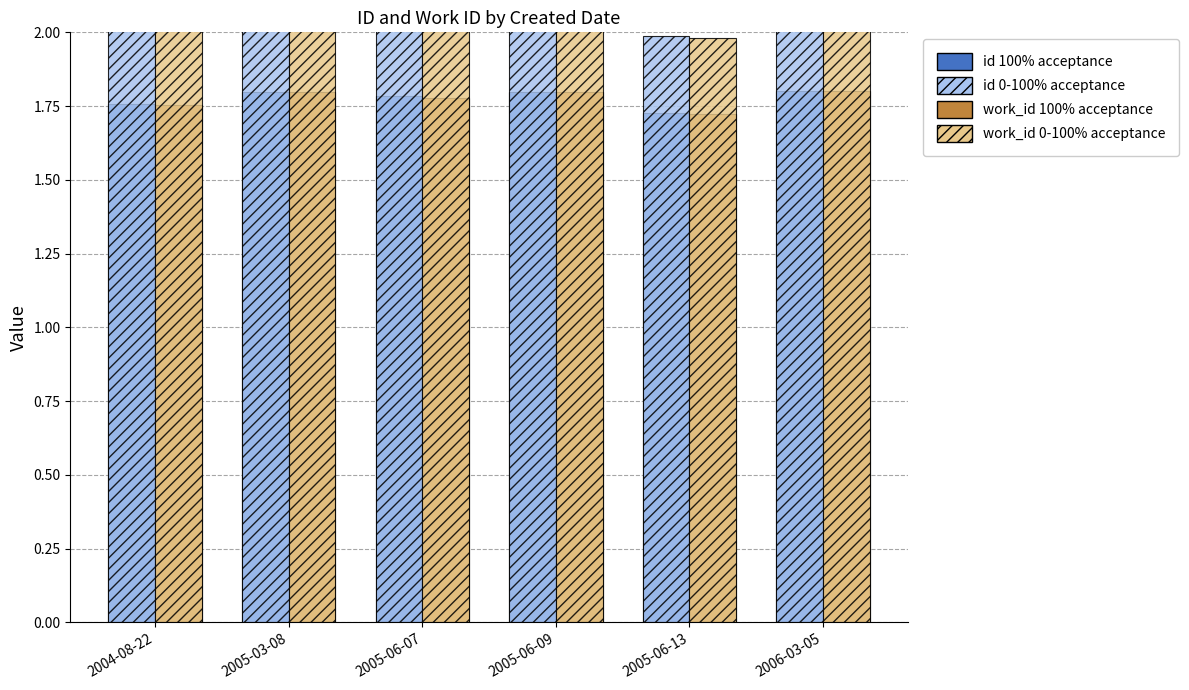

What is the average value of the work_id (0-100% acceptance) series?

2.0